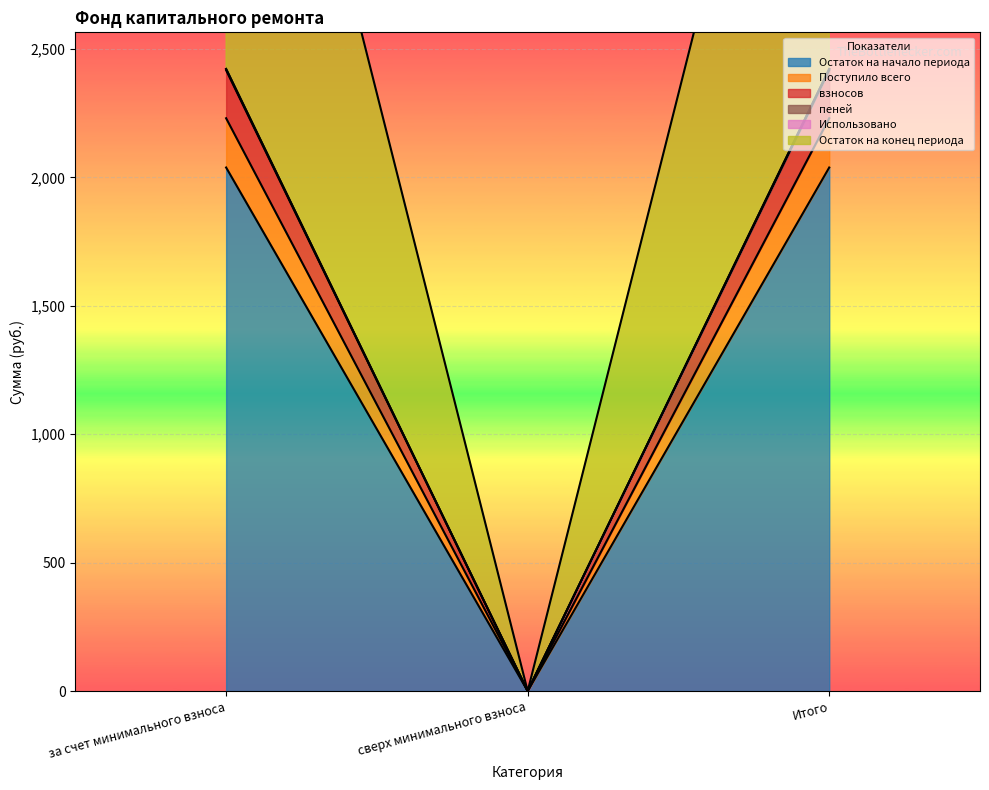

At which category is the sum across all series the highest?

за счет минимального взноса